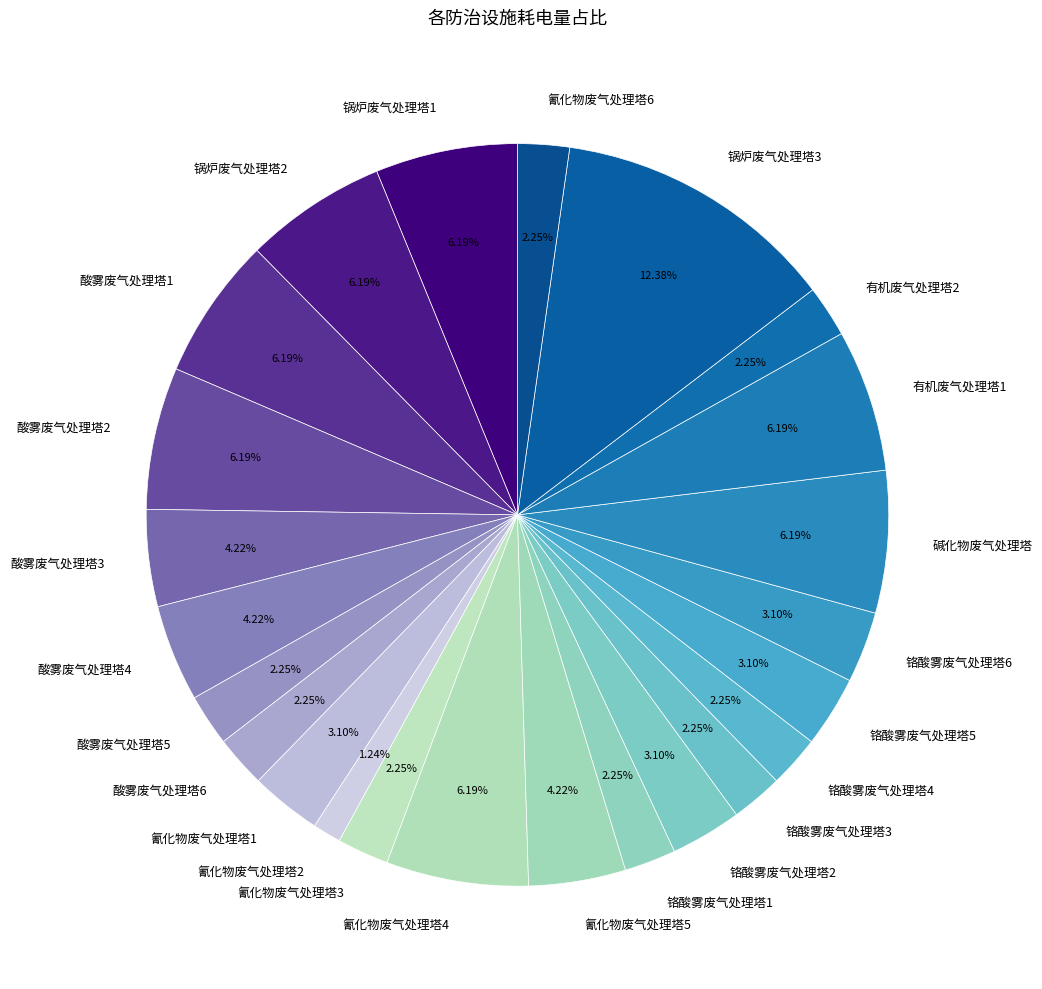

To the nearest percent, what percentage of the pie is 铬酸雾废气处理塔5?

3%